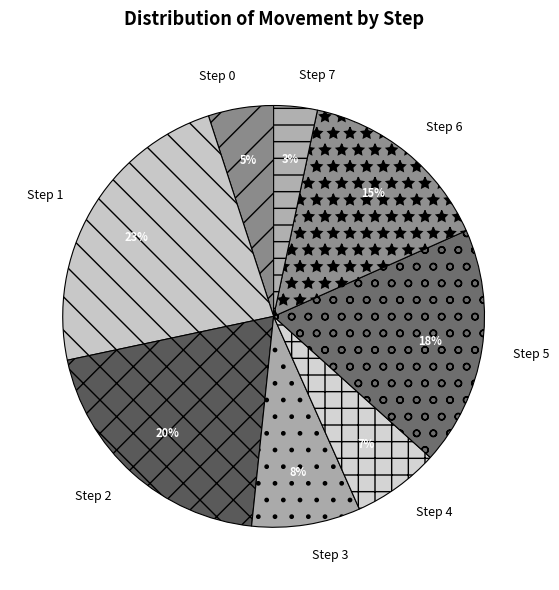

How many slices are in this pie chart?

8